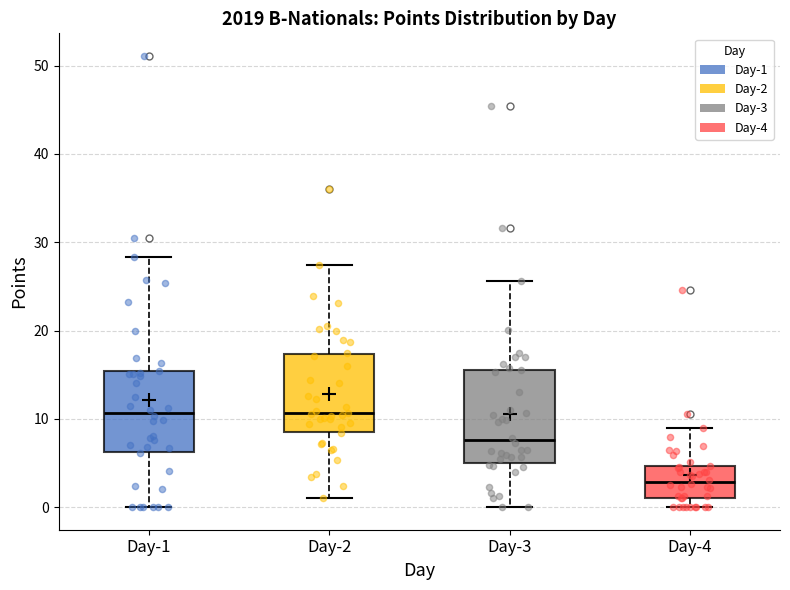

Comparing the boxes themselves (not the whiskers), which one is the tallest?

Day-3